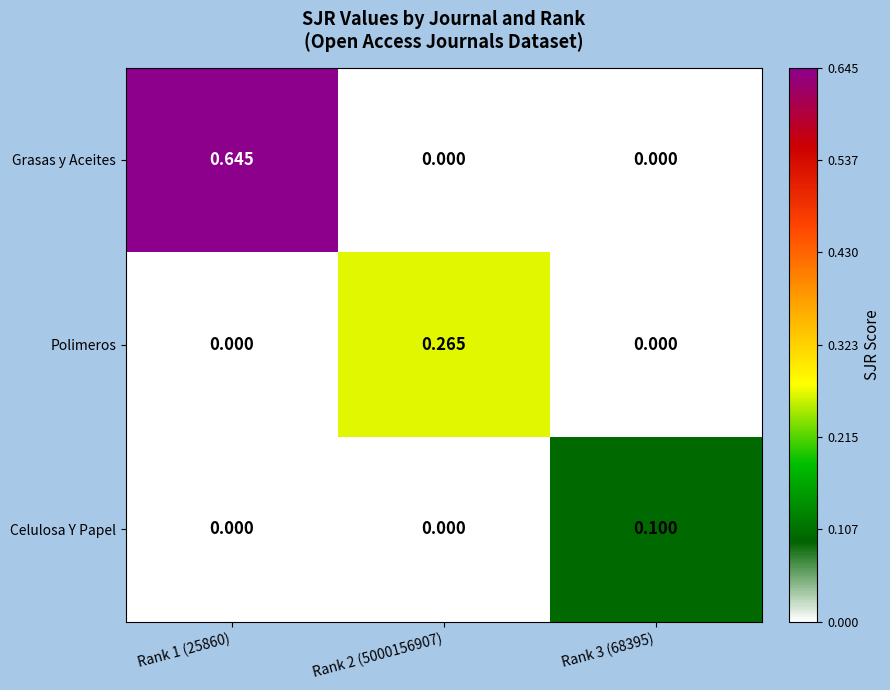

List the series in order of their overall mean, highest first.

Grasas y Aceites, Polimeros, Celulosa Y Papel